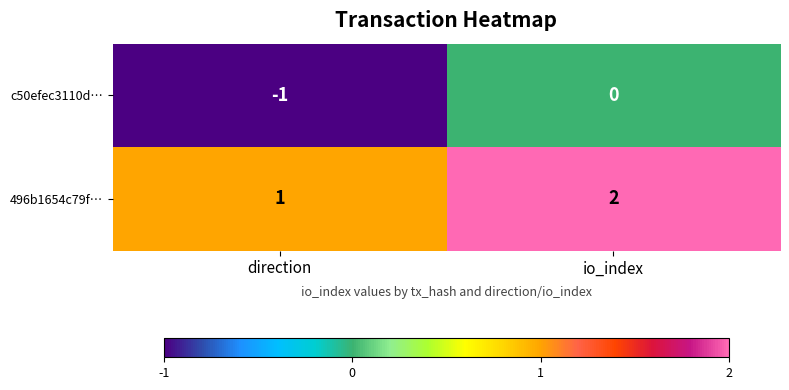

List the series in order of their peak value, highest first.

496b1654c79f…, c50efec3110d…